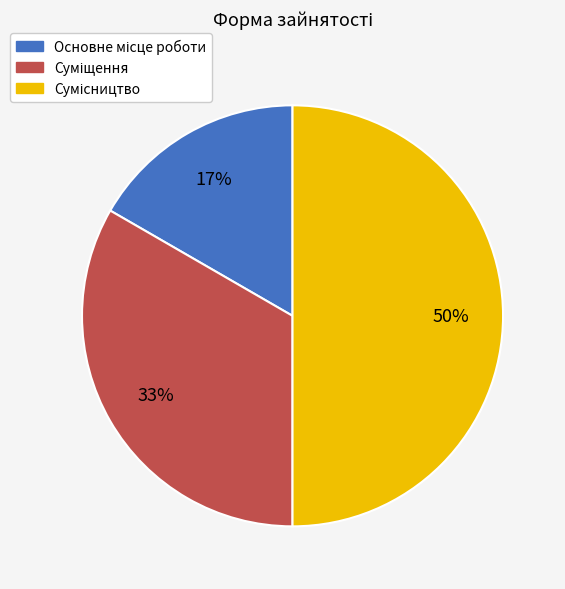

How many segments does this pie chart have?

3